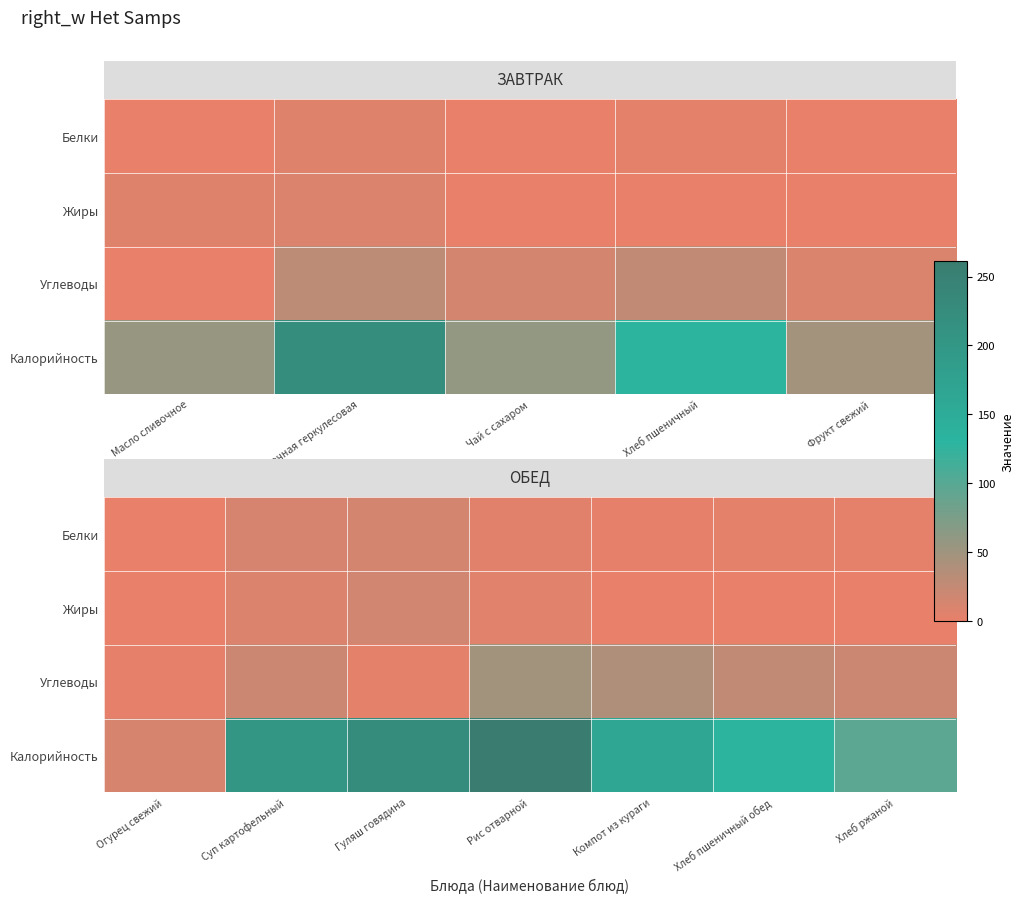

What is the difference between the Жиры values at Суп картофельный and Компот из кураги?

8.2